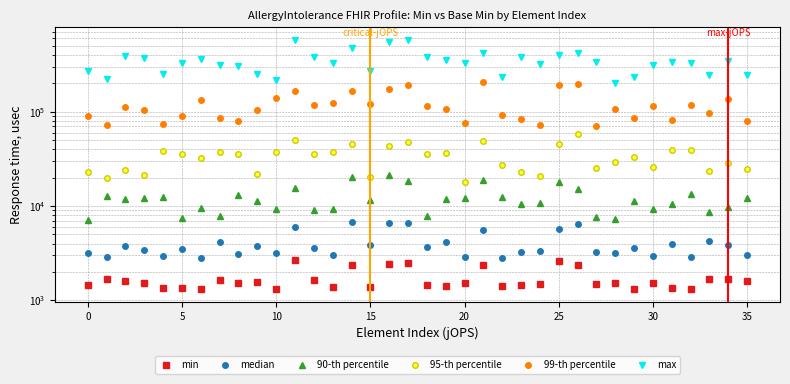

Rank the series at 24 from lowest to highest value.

min, median, 90-th percentile, 95-th percentile, 99-th percentile, max